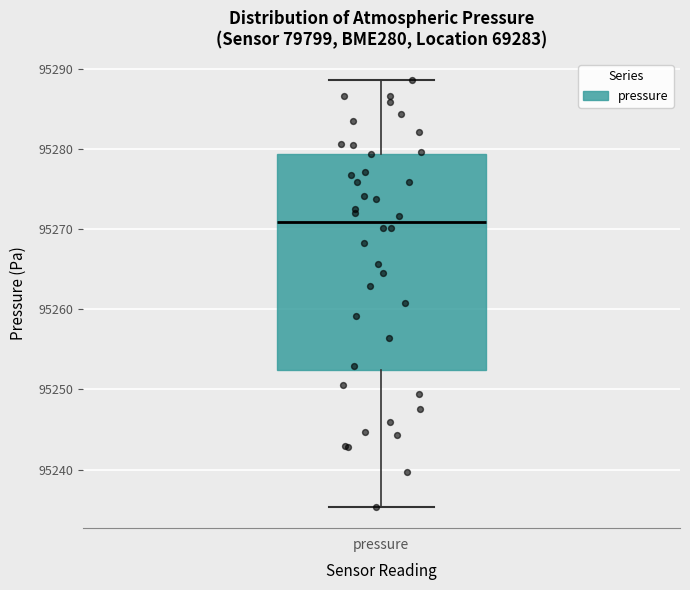

Where does the upper whisker of the box for pressure end on the y-axis? The values are not printed on the chart, so give them approximately, as read against the axis.

95289